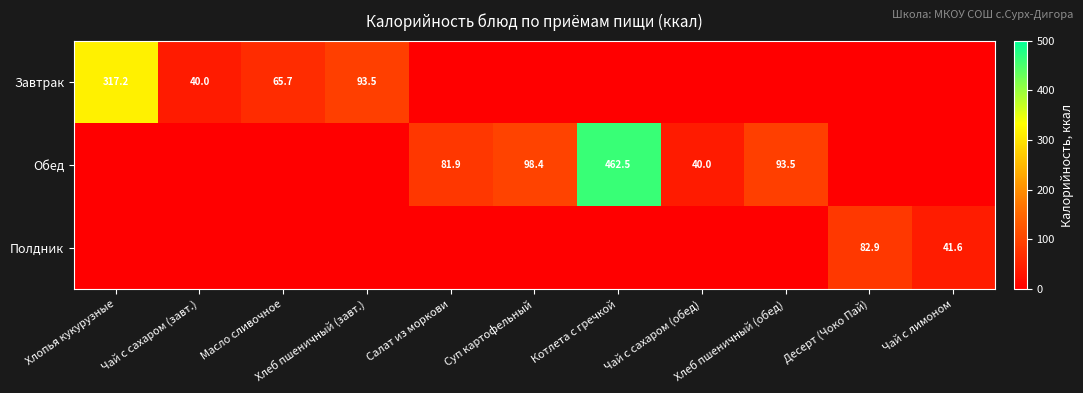

The Обед series shows 98.4 at Суп картофельный. True or false?

True